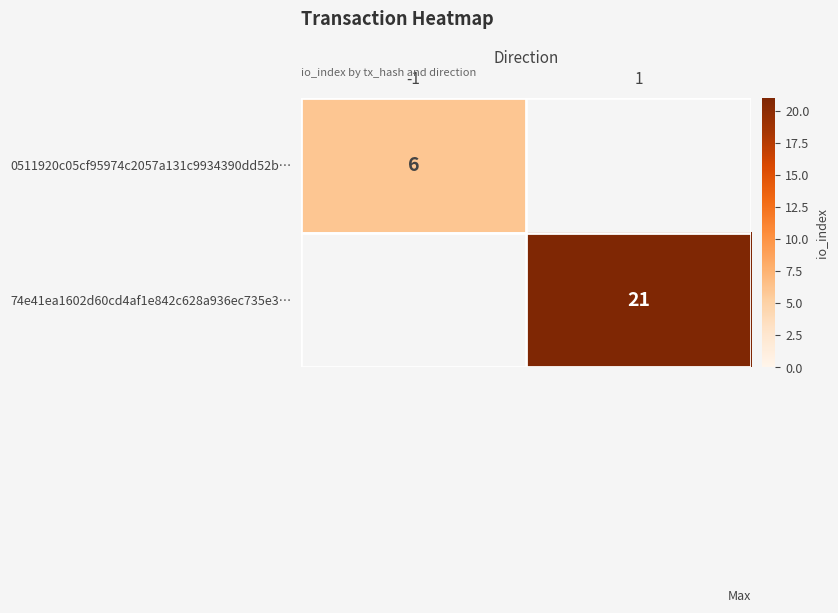

The value of 0511920c05cf95974c2057a131c9934390dd52b… at -1 is 3. True or false?

False